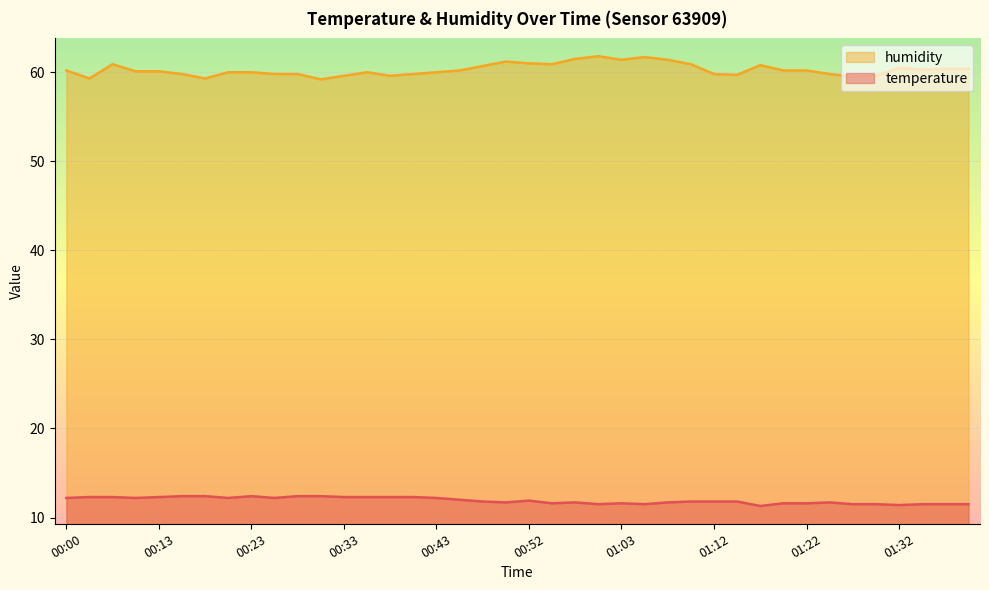

What is the sum of all humidity values?

2411.4